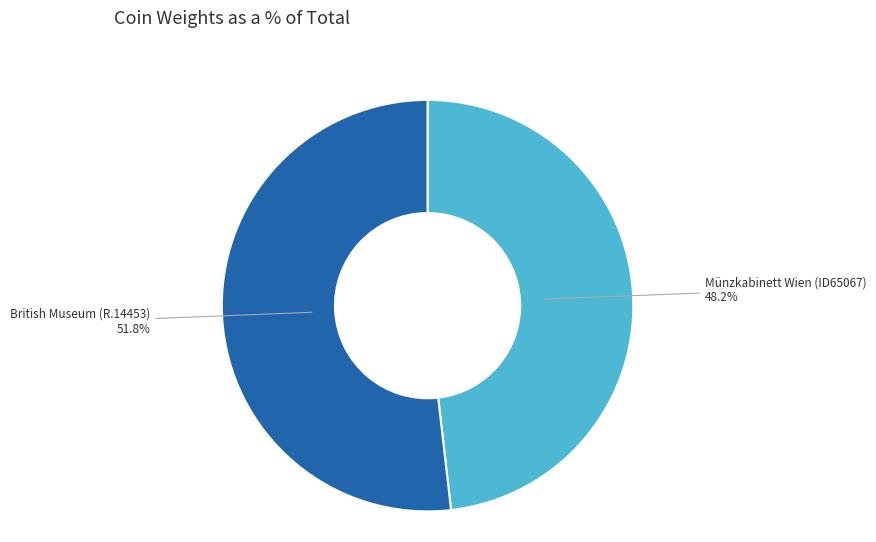

Is there any slice that represents more than half of the pie?

Yes